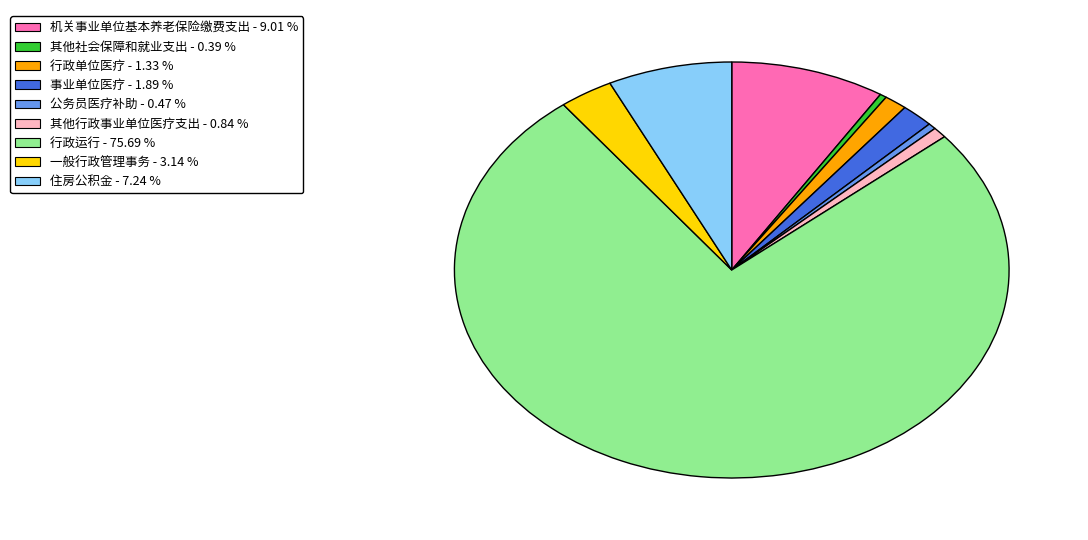

Which has a higher value, 行政单位医疗 - 1.33 % or 一般行政管理事务 - 3.14 %?

一般行政管理事务 - 3.14 %